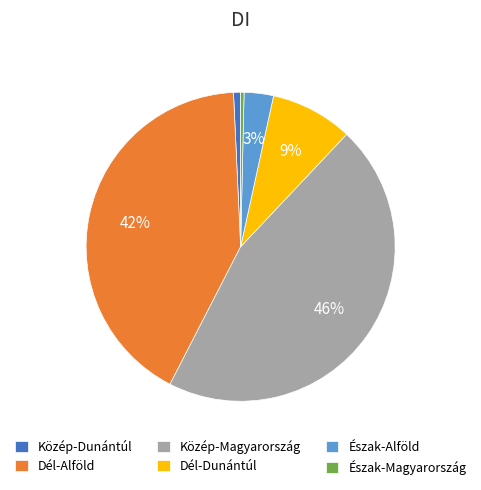

What is the largest slice in the pie chart?

Közép-Magyarország